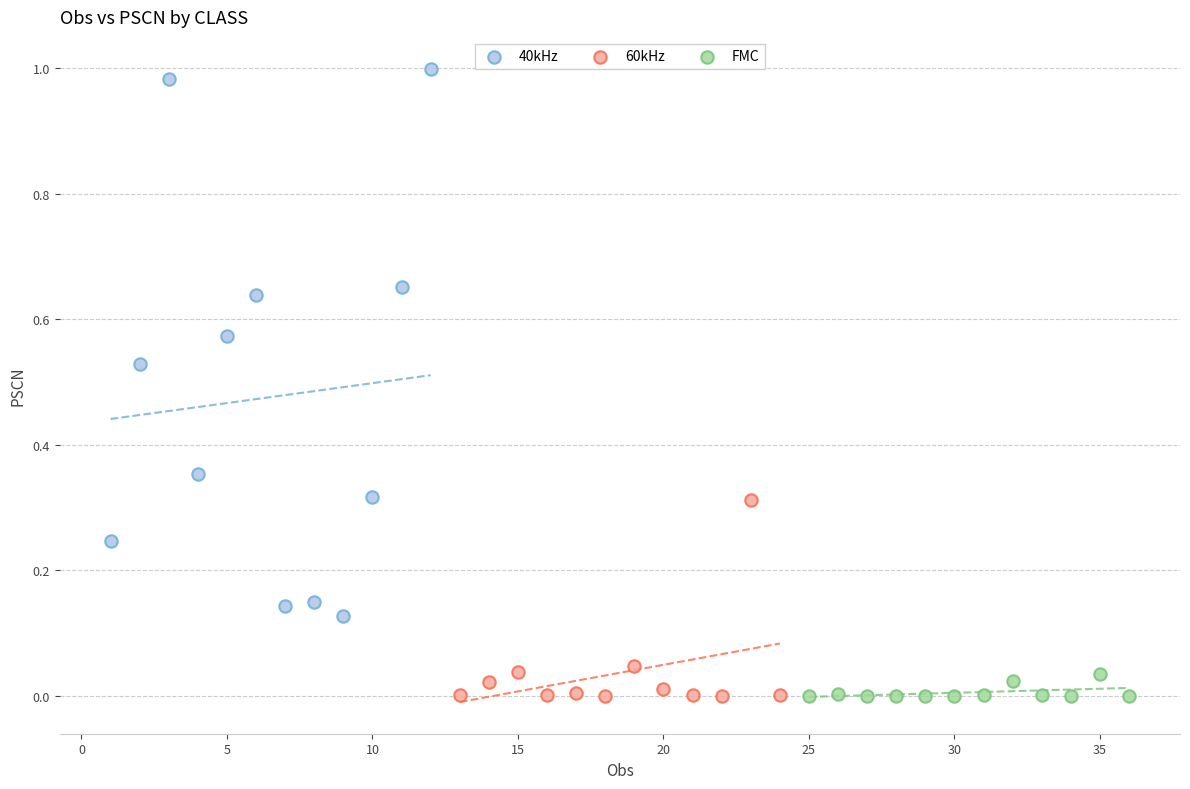

Which series contains the highest Y value?

40kHz